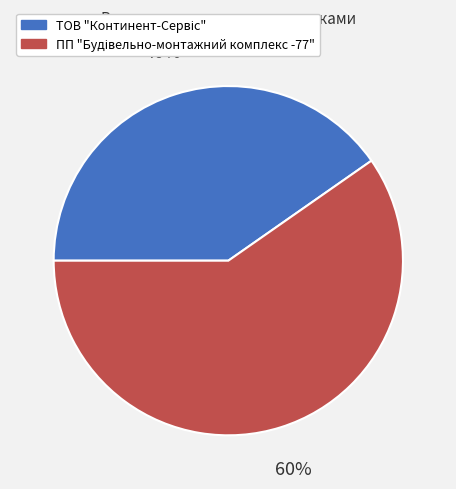

To the nearest percent, what is the average slice percentage?

50%